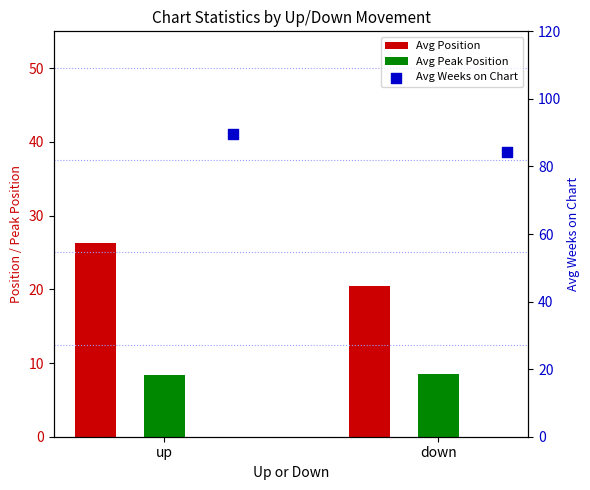

Which series has the largest Y range (max minus min)?

Avg Position